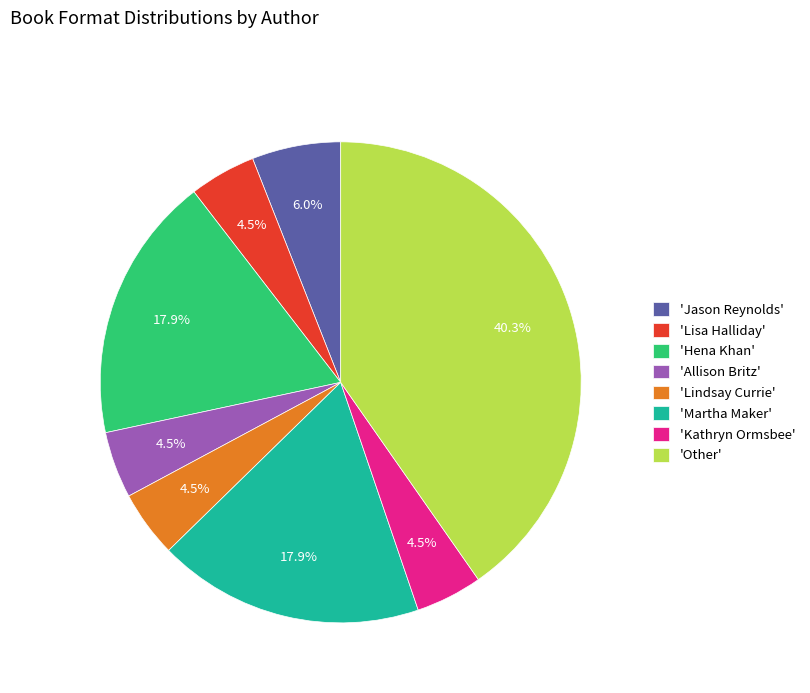

Which slice is the largest?

'Other'